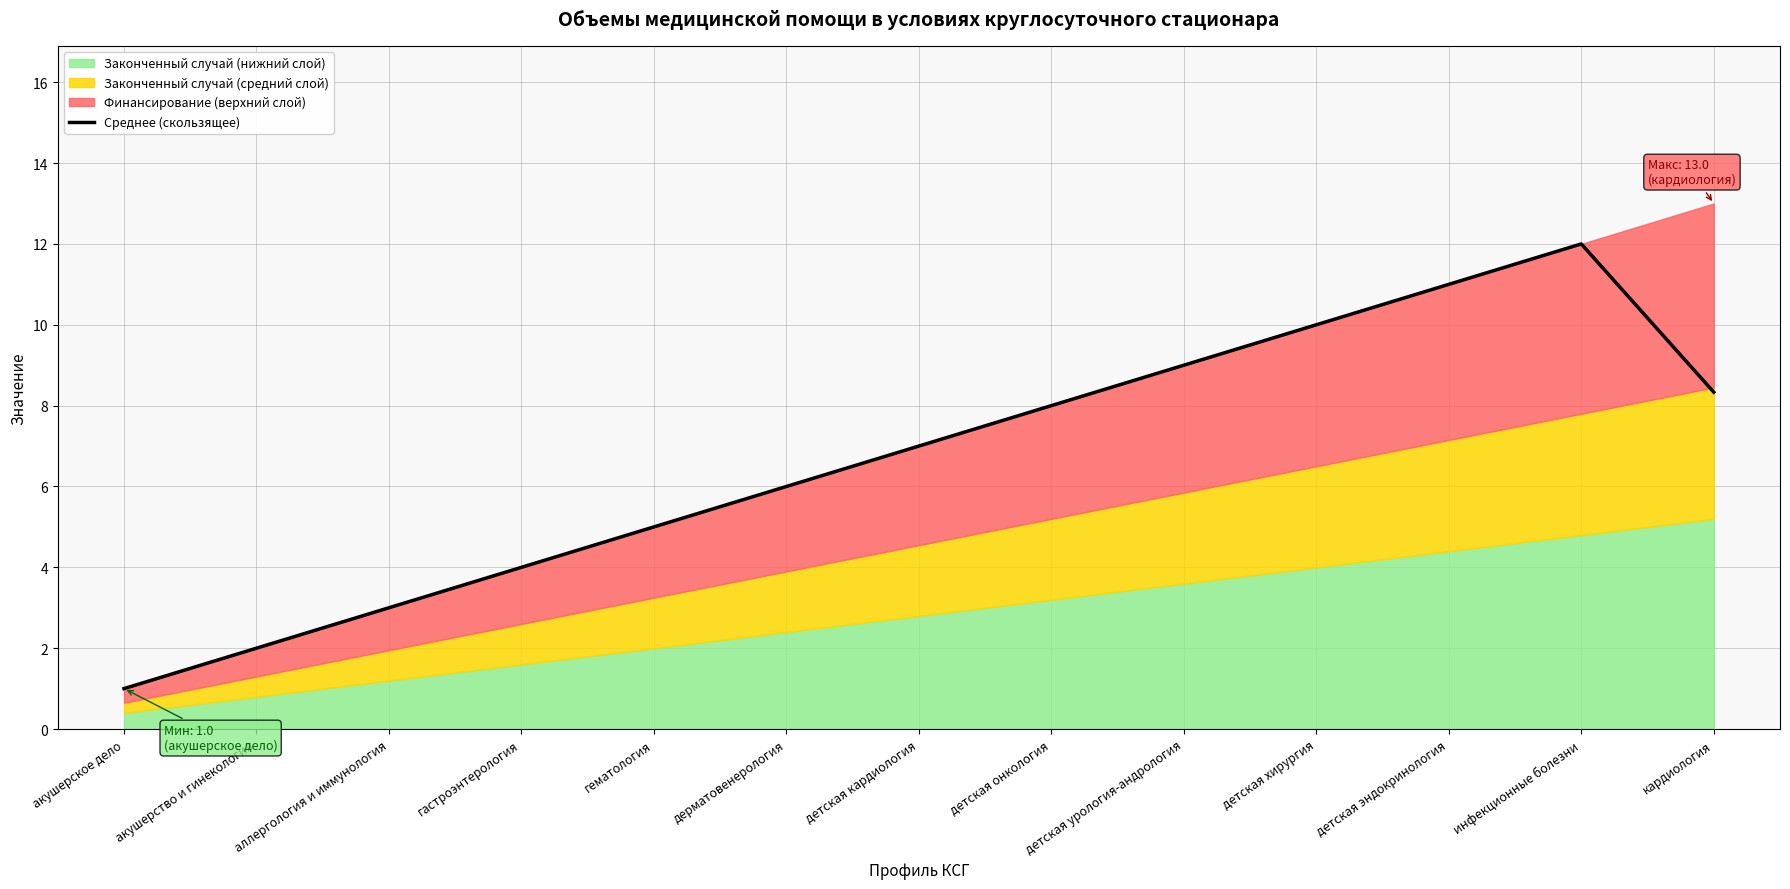

What is the ratio of the value at инфекционные болезни to the value at детская урология-андрология?

1.3